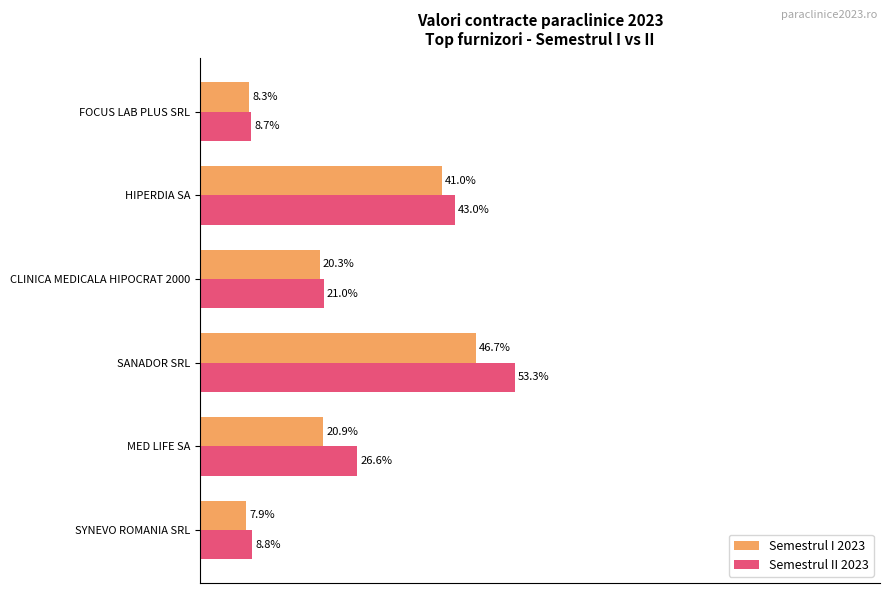

Rank the series at HIPERDIA SA from highest to lowest value.

Semestrul II 2023, Semestrul I 2023